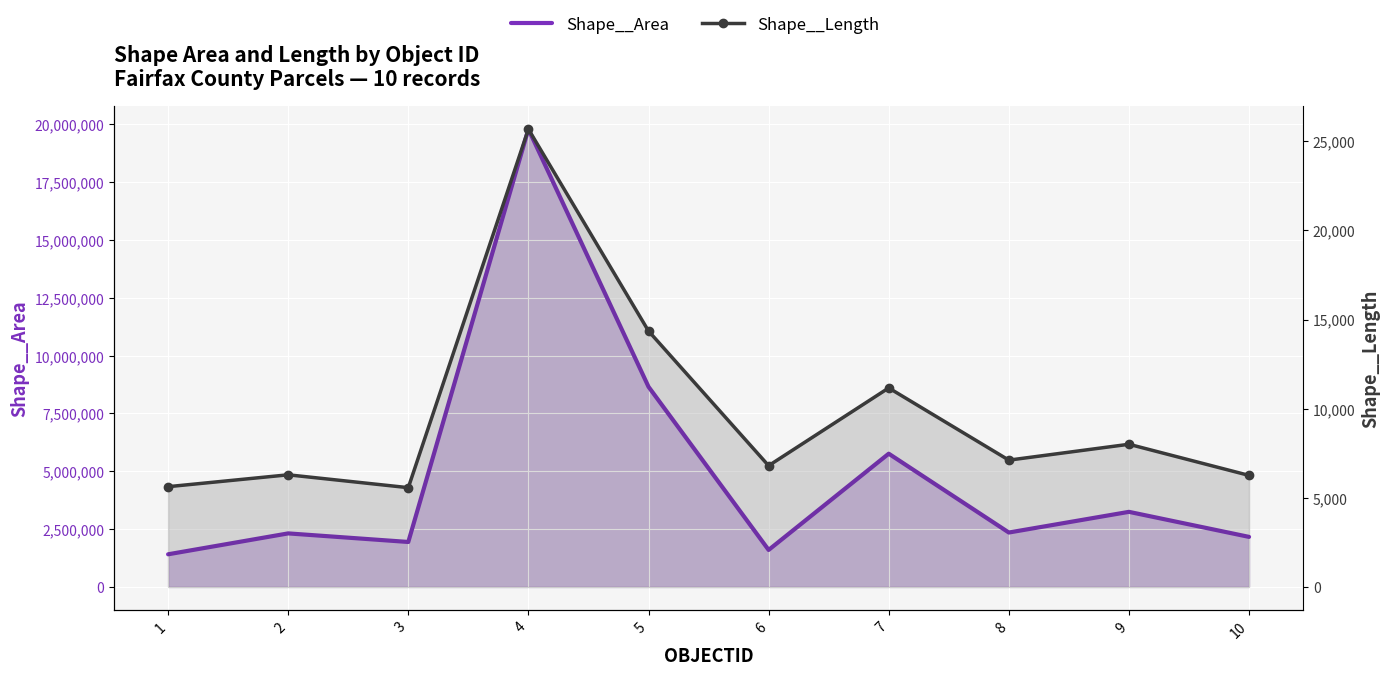

Rank the series at 6 from highest to lowest value.

Shape__Area, Shape__Length